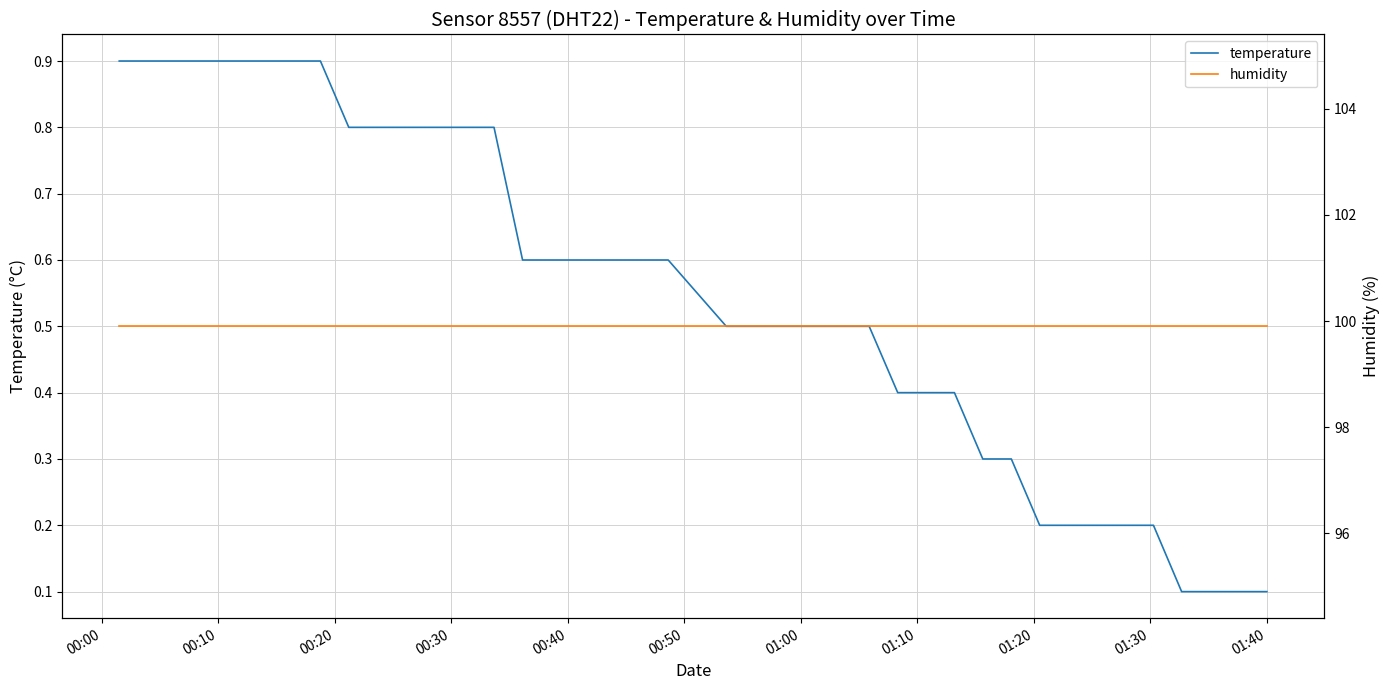

How many categories are shown in the chart?

40